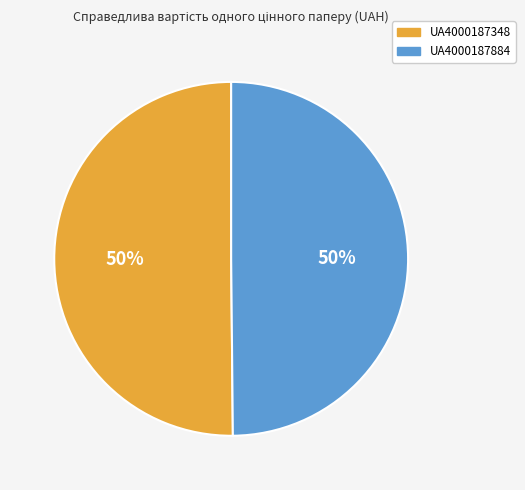

Approximately how many times larger is the value at UA4000187884 compared to UA4000187348?

1.0